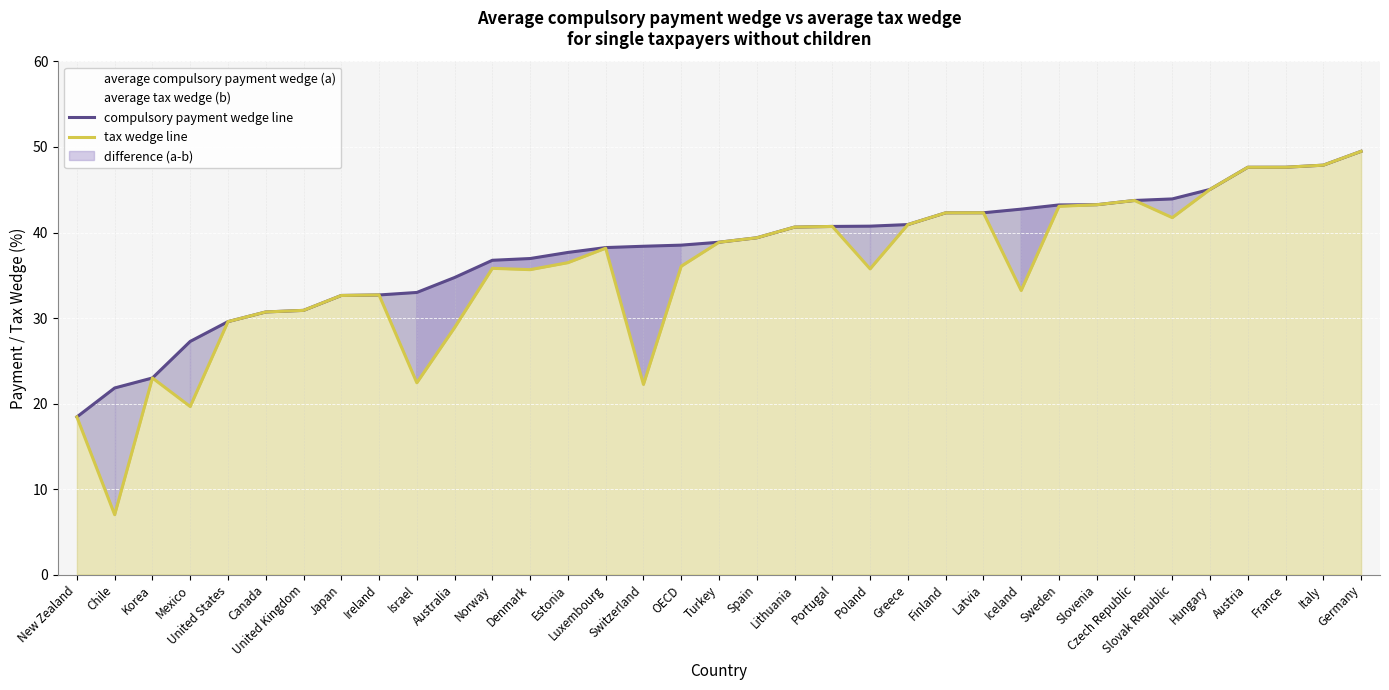

Which series changed the most between Japan and Greece?

compulsory payment wedge line